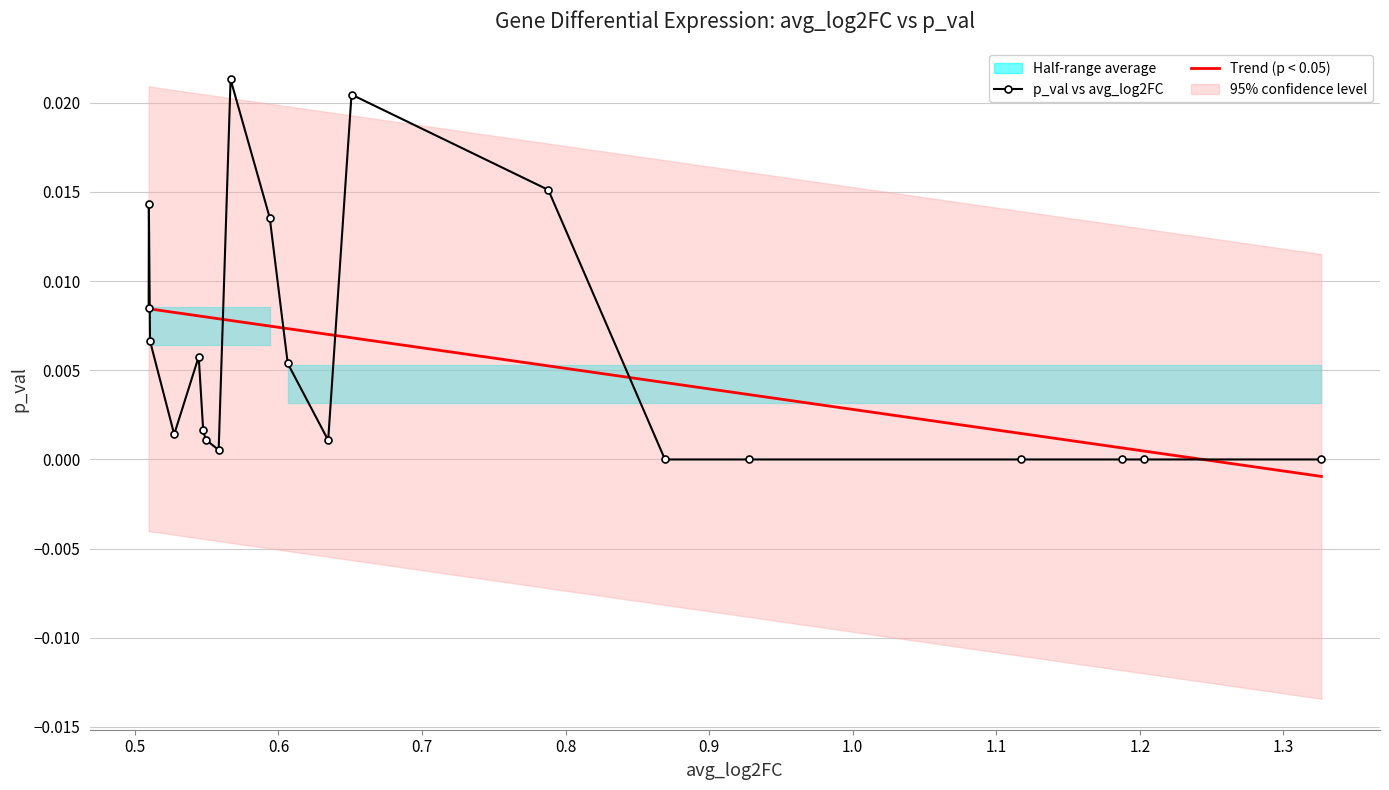

The value at Gas7 is 0.0. True or false?

False